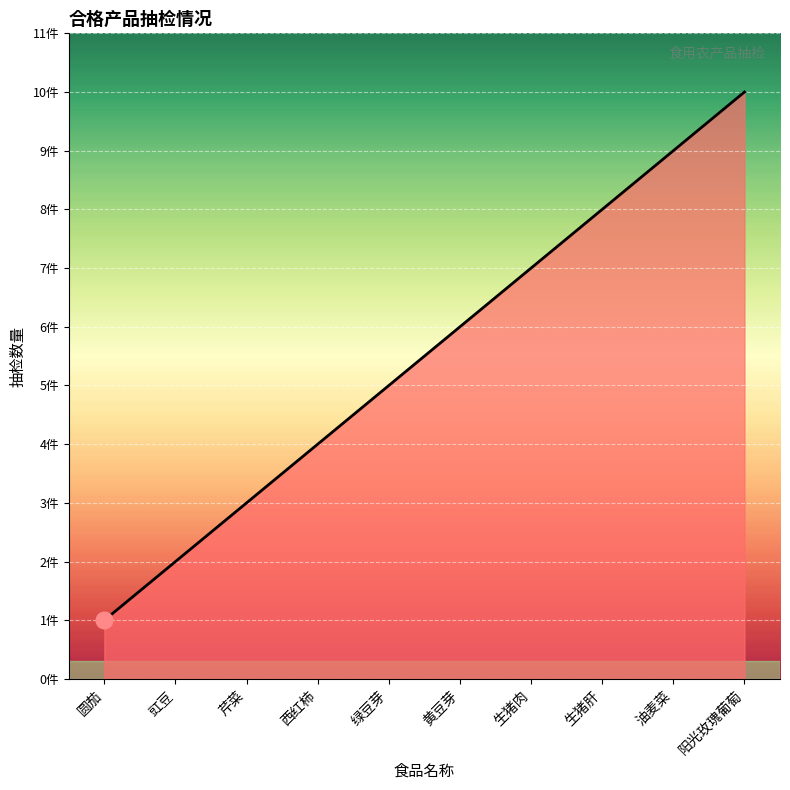

Does the chart have visible grid lines?

Yes